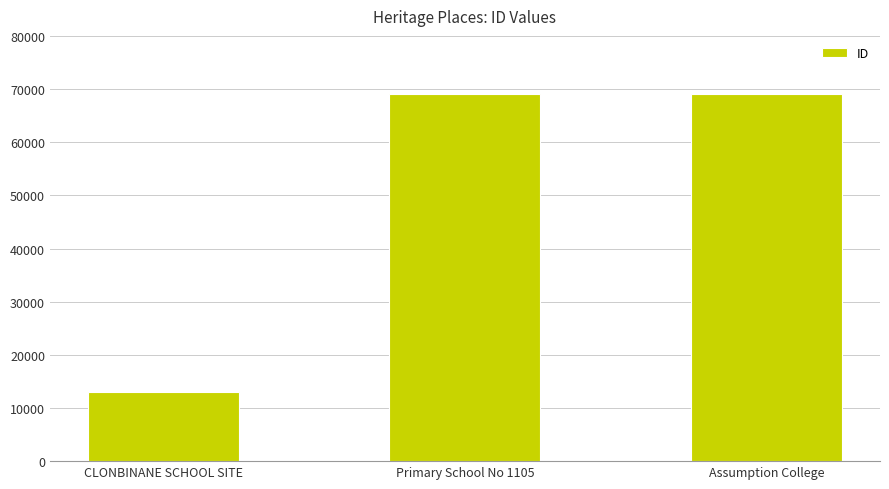

What is the label of the 1st bar from the right?

Assumption College